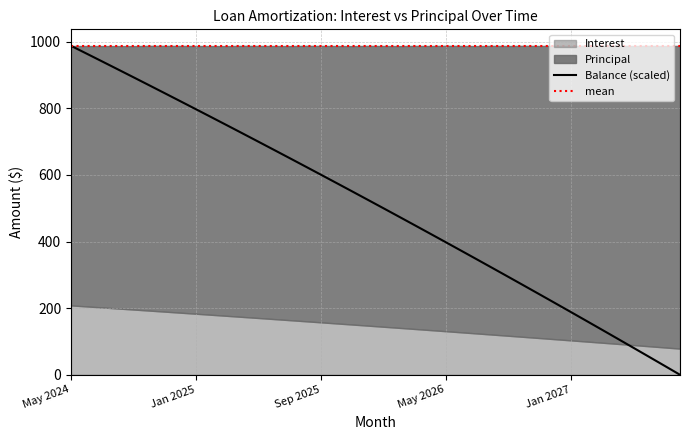

The chart shows a value of 786.3 at Mar 2026. True or false?

False